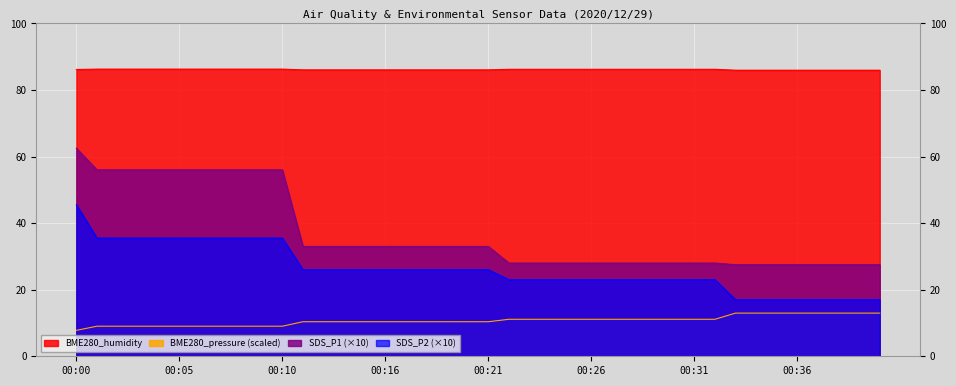

Is the value of BME280_pressure at 00:06 greater than the value of SDS_P2 at 00:00?

No